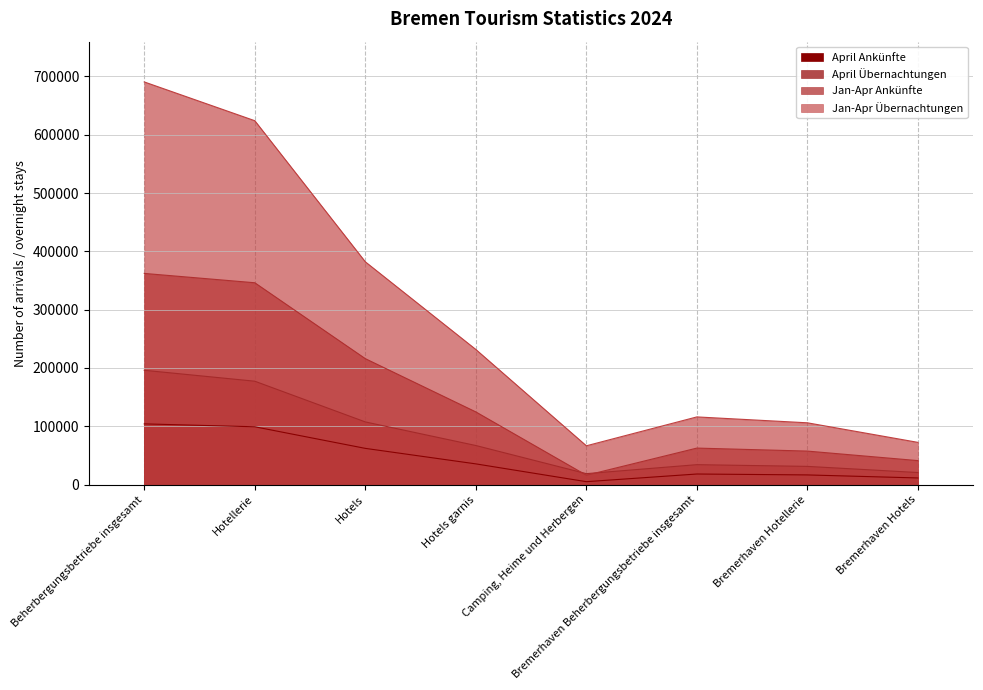

What is the difference between the second highest and minimum values in the Jan-Apr Übernachtungen series?

557593